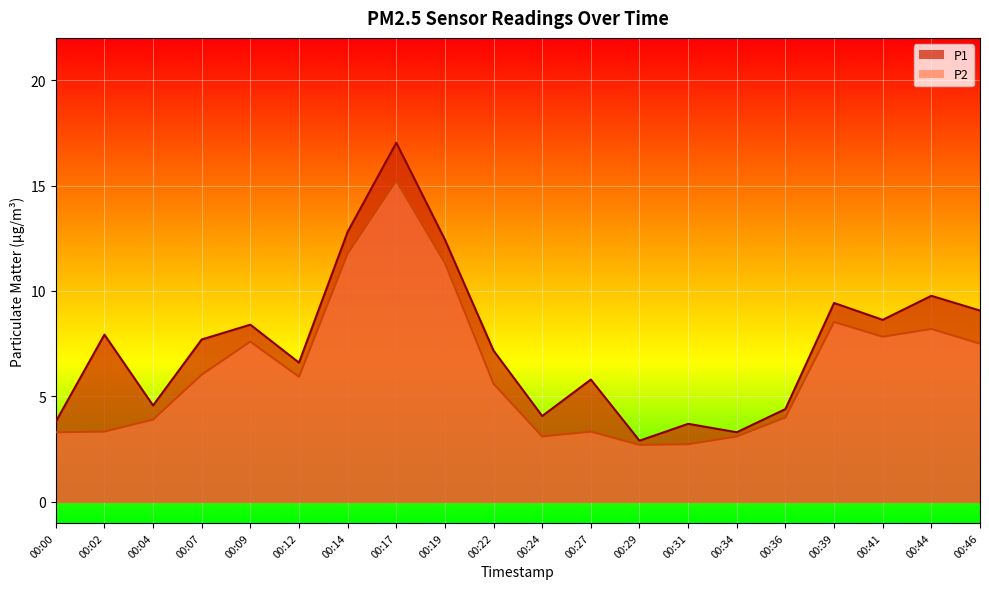

How many values in the P1 series exceed 7?

11